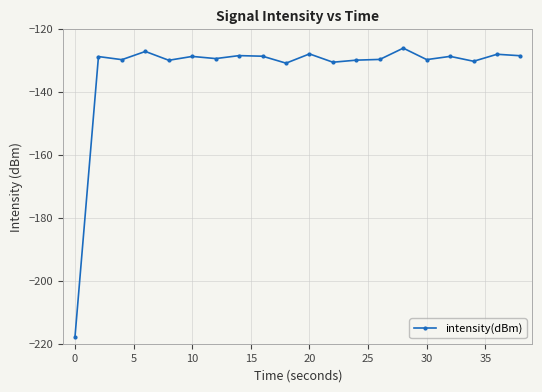

What is the difference between the maximum and minimum values?

91.7